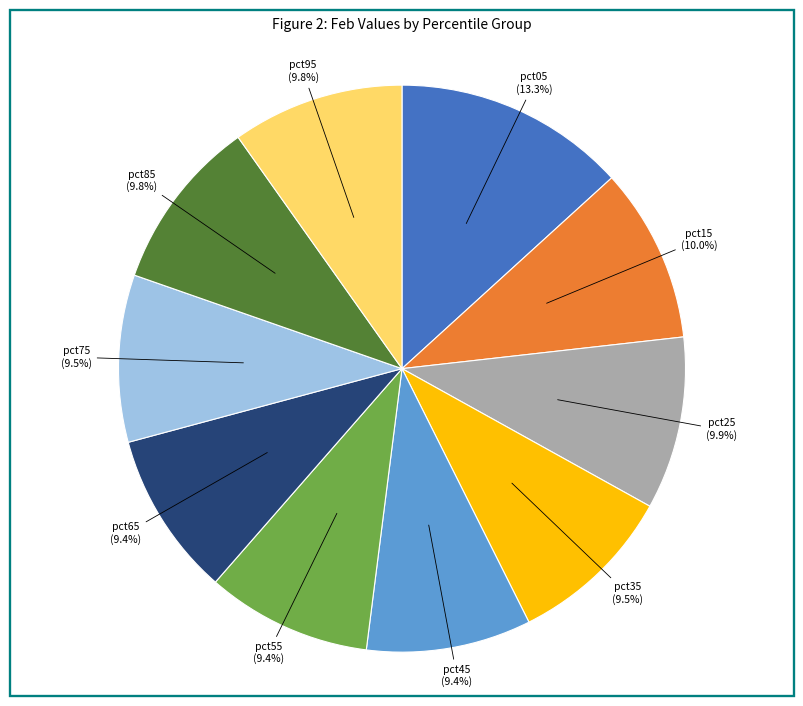

The pct55 slice represents 1% of the pie. True or false?

False